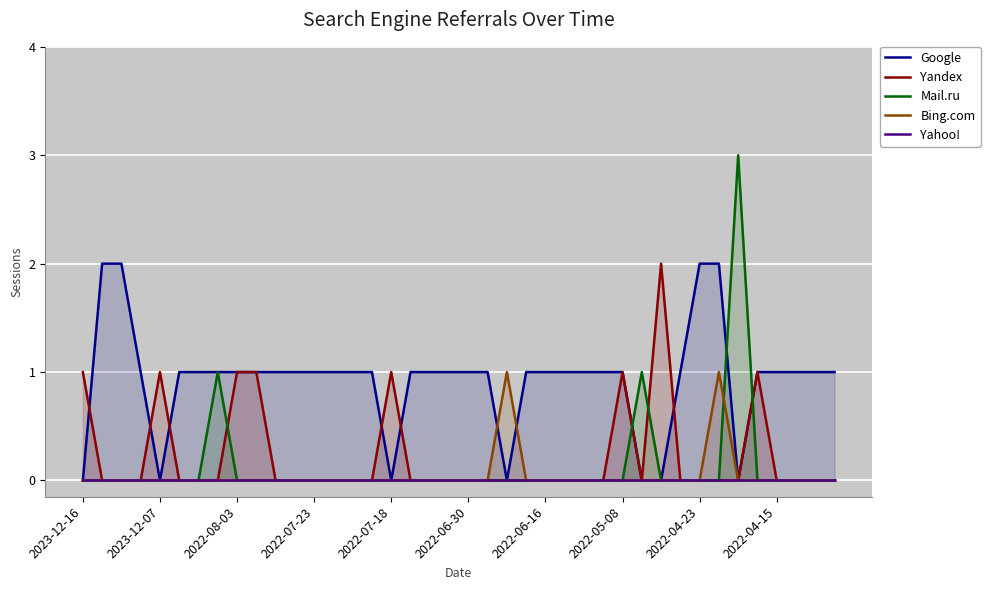

True or false: Google and Bing.com cross at least once.

True